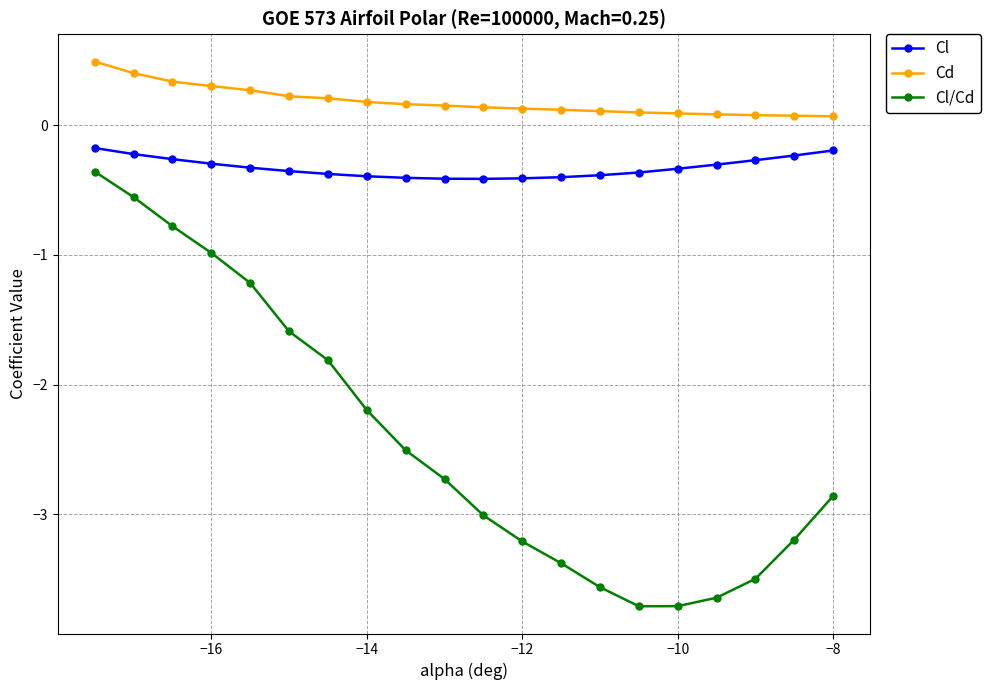

What is the value of the Cl/Cd point at the 4th from the left?

-1.0